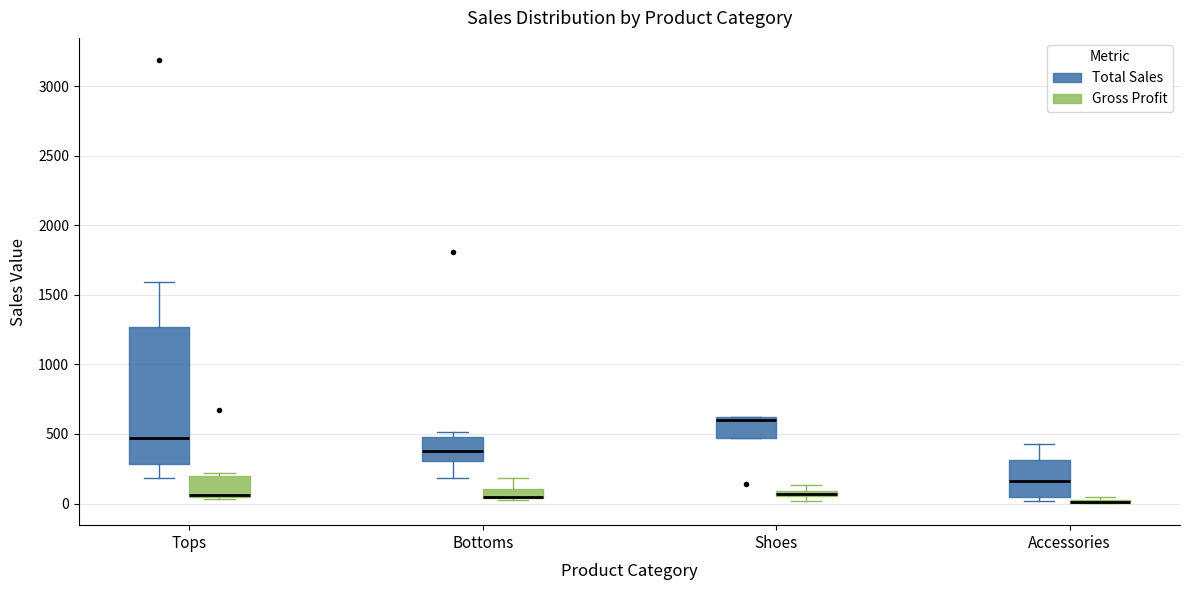

Where is the upper edge of the box for Tops (Total Sales) on the y-axis? The values are not printed on the chart, so give them approximately, as read against the axis.

1250